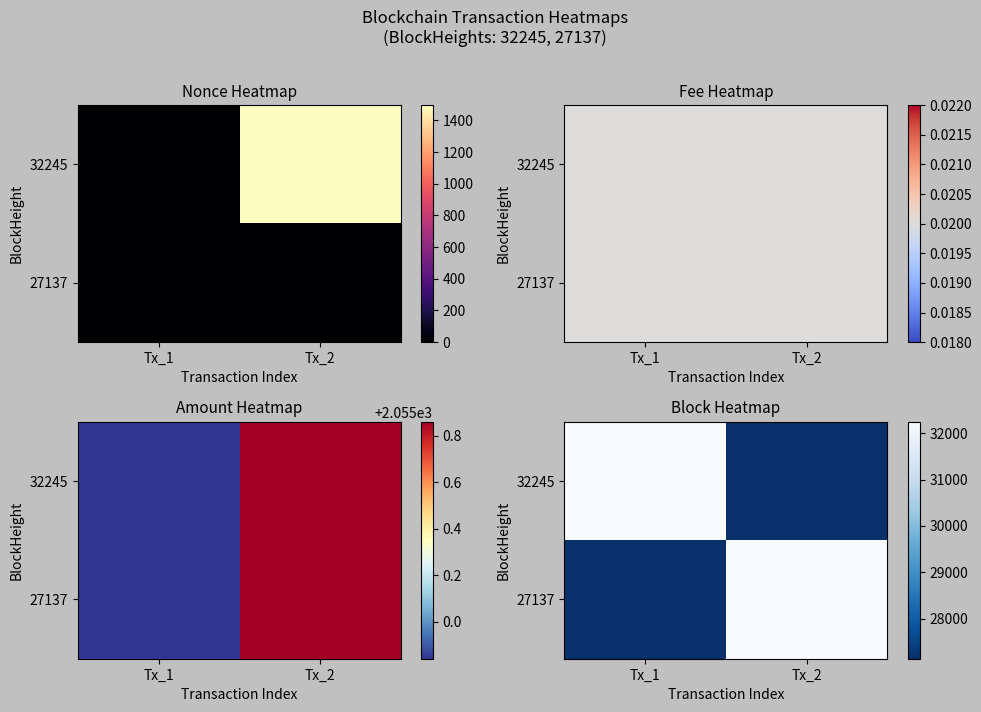

List the labels in order of 27137 value, smallest first.

Tx_1, Tx_2